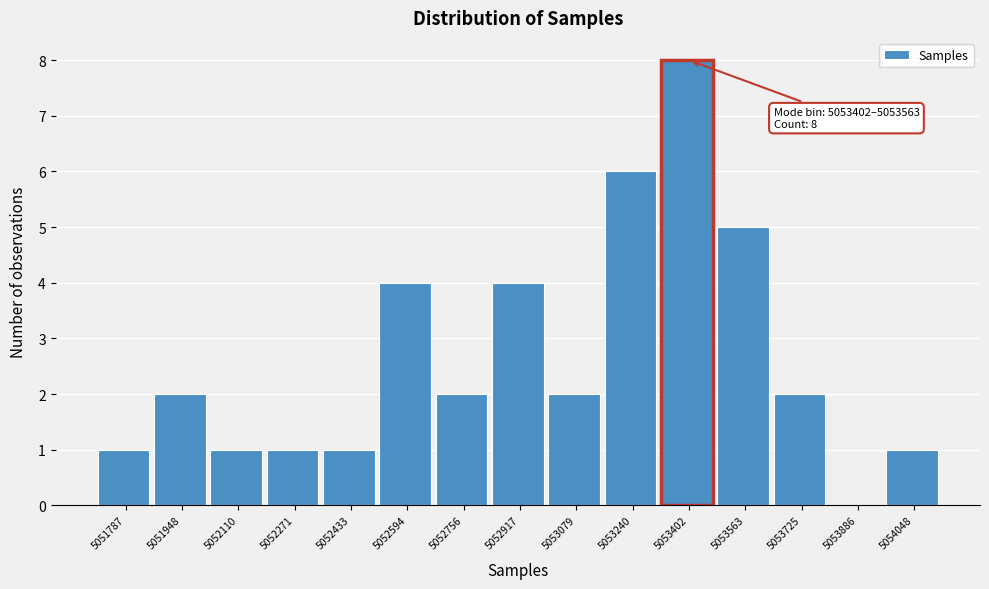

Reading left to right, extract all data points from this chart.

5051787=1	5051948=2	5052110=1	5052271=1	5052433=1	5052594=4	5052756=2	5052917=4	5053079=2	5053240=6	5053402=8	5053563=5	5053725=2	5053886=0	5054048=1